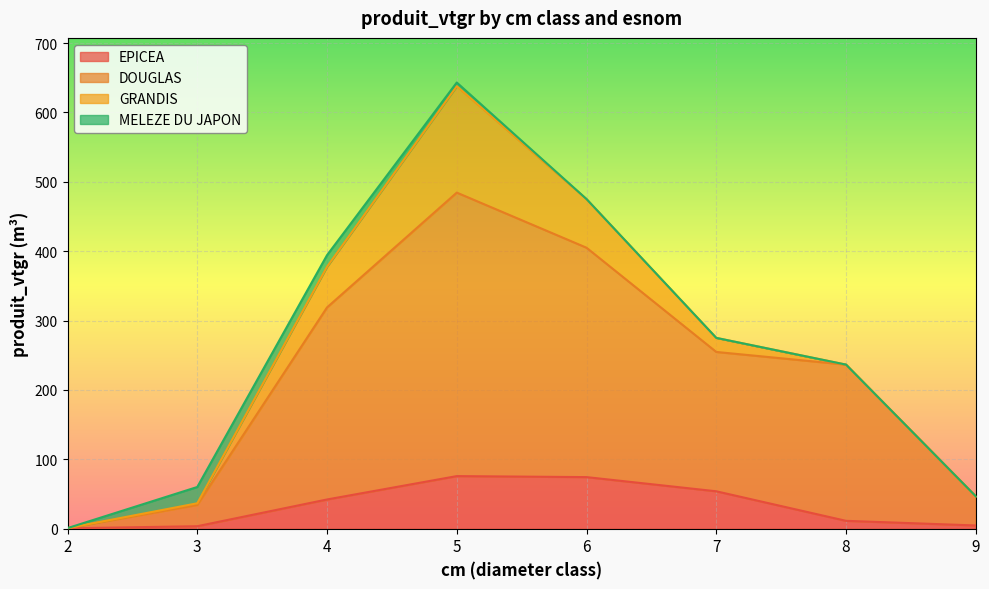

At which category is the sum across all series the highest?

5